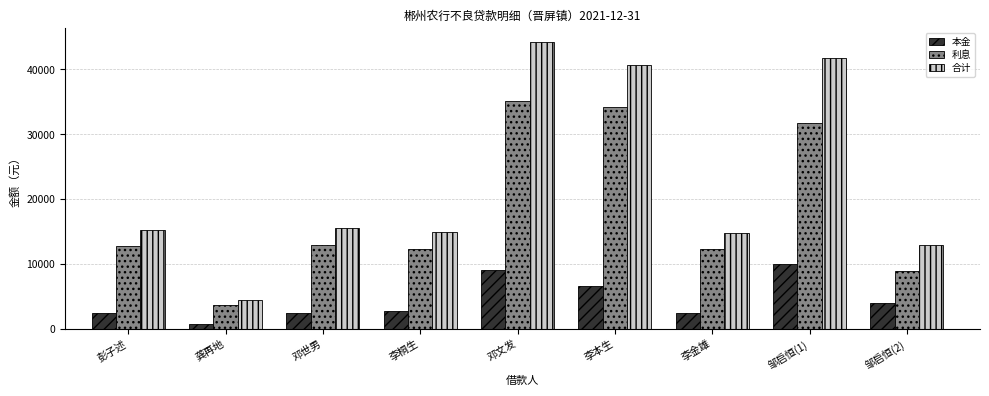

What is the label of the 4th bar from the right?

李本生